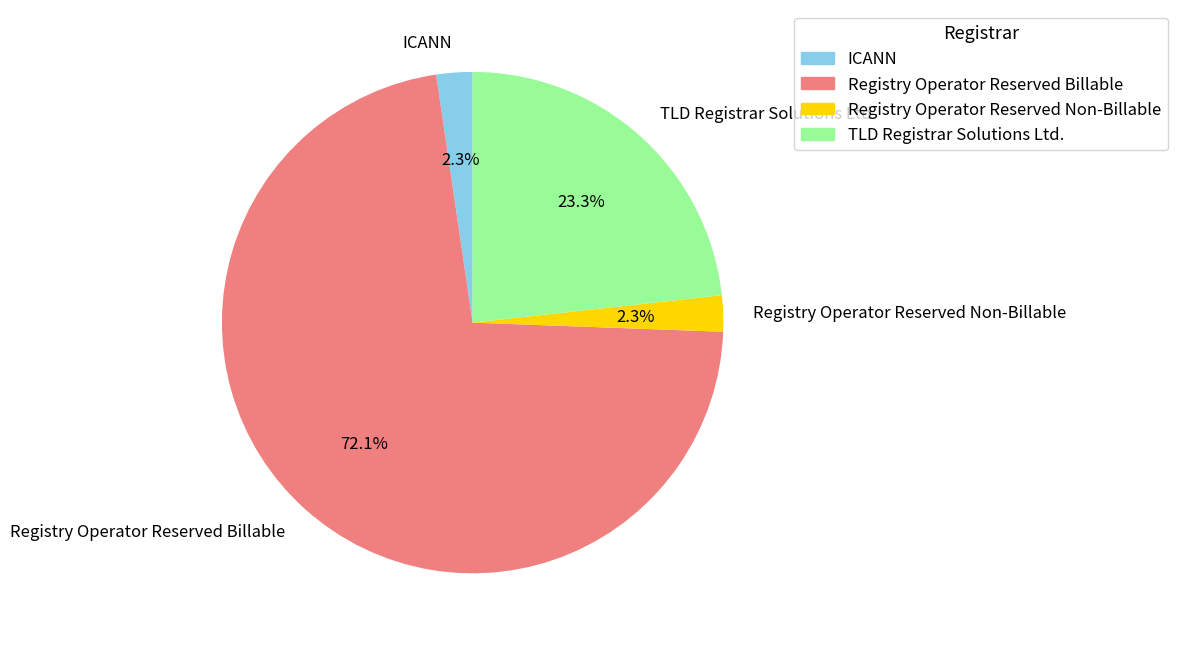

To the nearest percent, what is the combined percentage of ICANN and TLD Registrar Solutions Ltd.?

26%